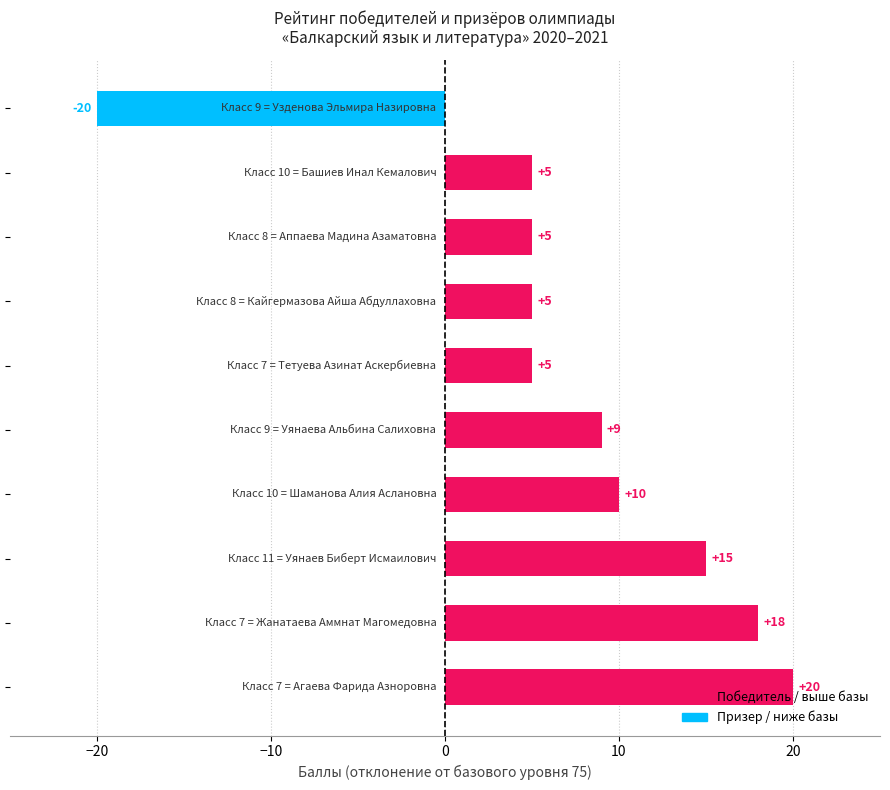

What is the minimum value shown in the chart?

-20